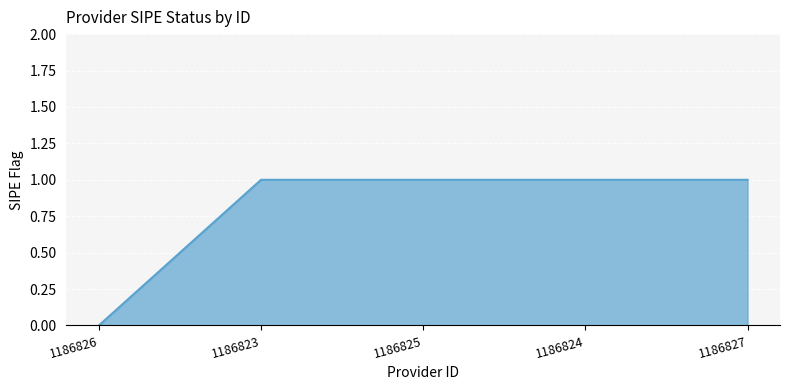

What position from the left is 1186823?

2